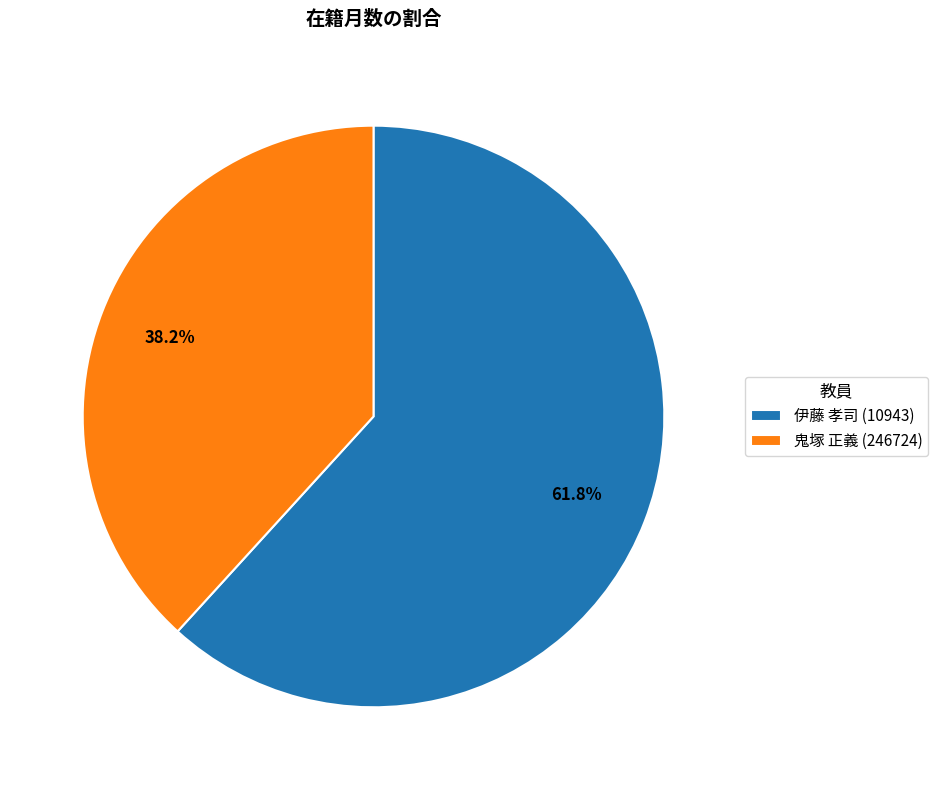

Which category has the smallest portion of the pie?

鬼塚 正義 (246724)